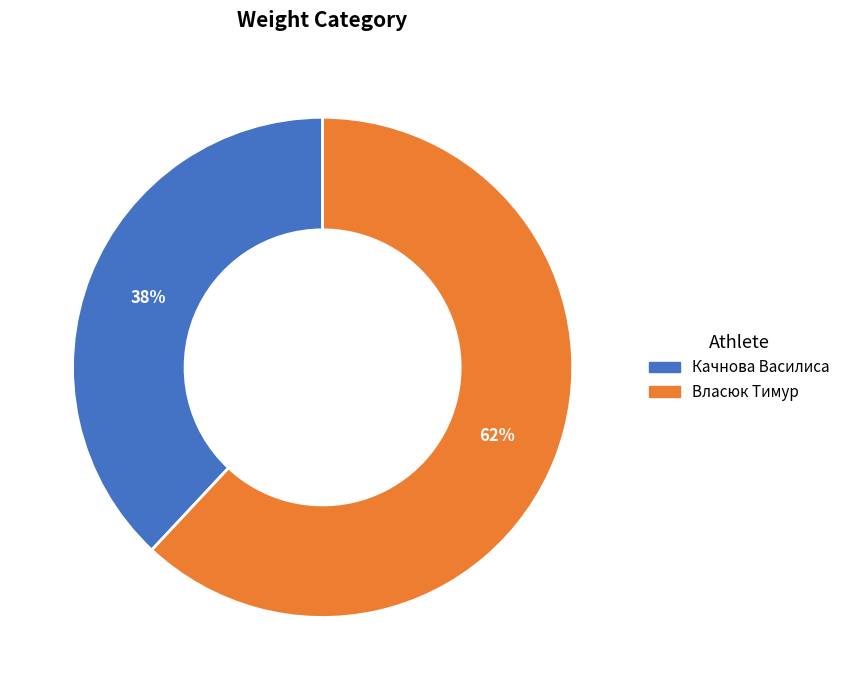

To the nearest percent, what portion does Власюк Тимур represent?

62%